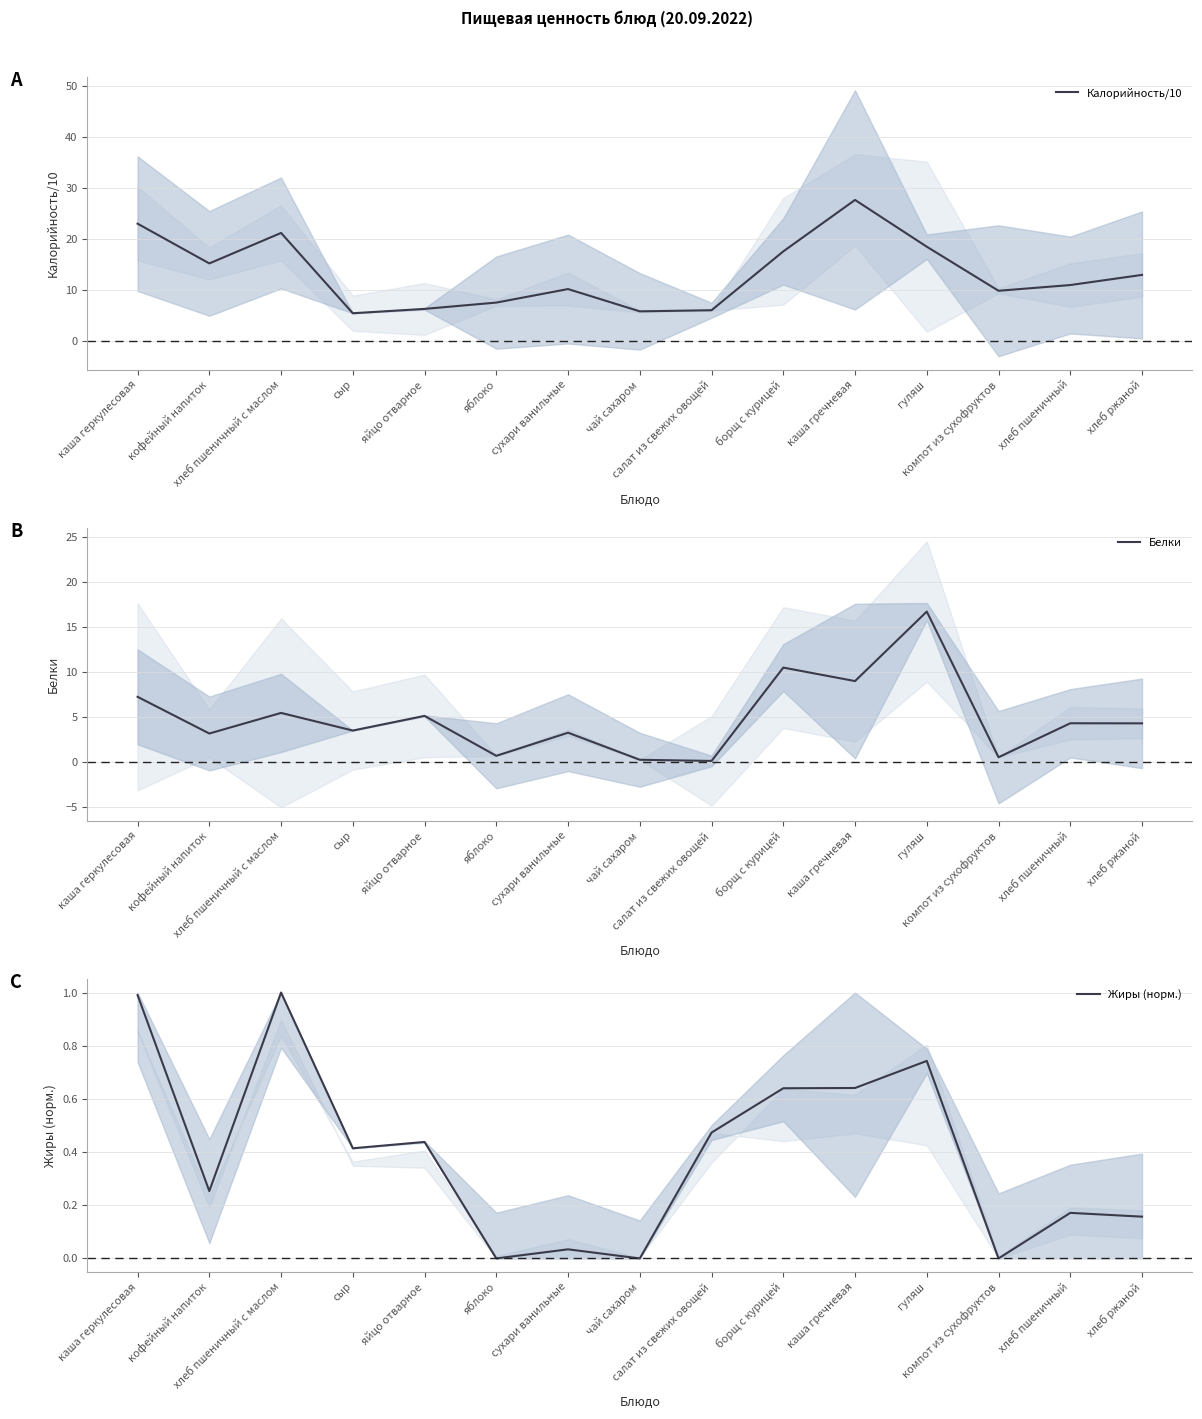

What is the difference between the Калорийность/10 values at компот из сухофруктов and чай сахаром?

4.0